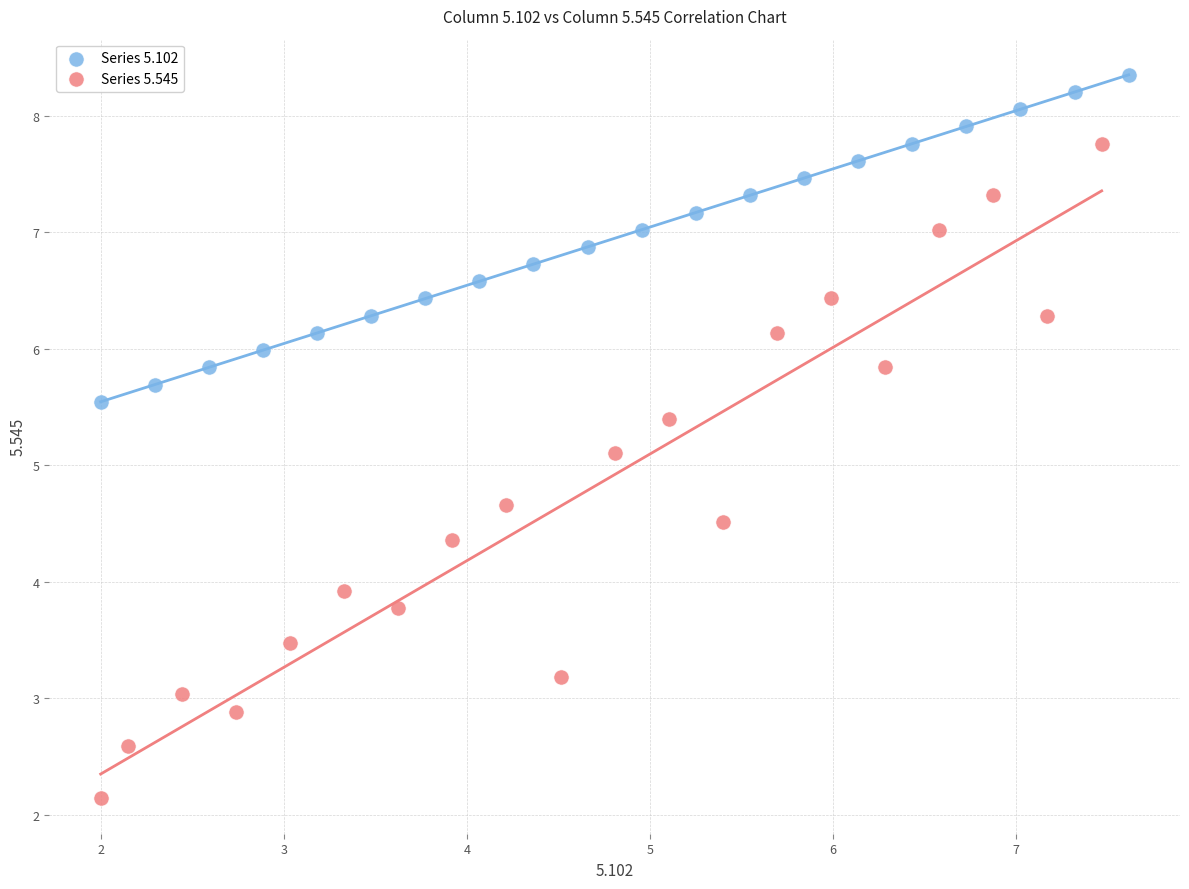

Which series reaches the minimum Y coordinate?

Series 5.545